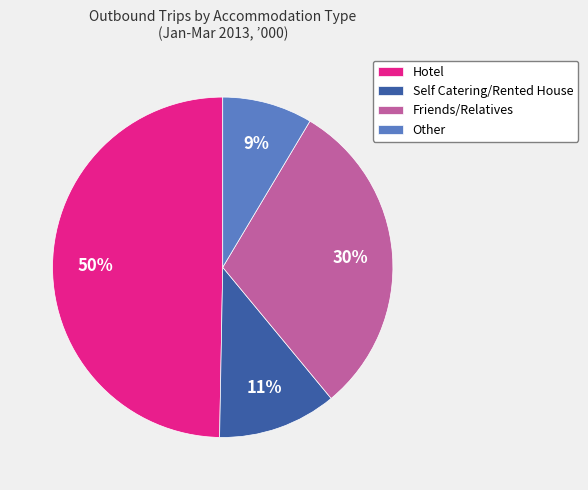

To the nearest percent, what is the combined percentage of Self Catering/Rented House and Other?

20%